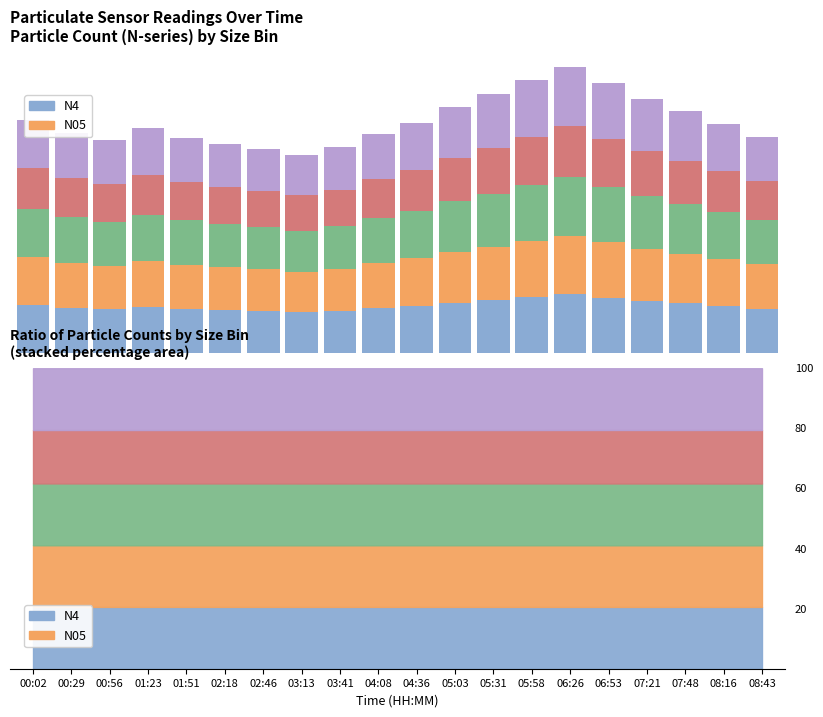

Count the number of data series in this chart.

5